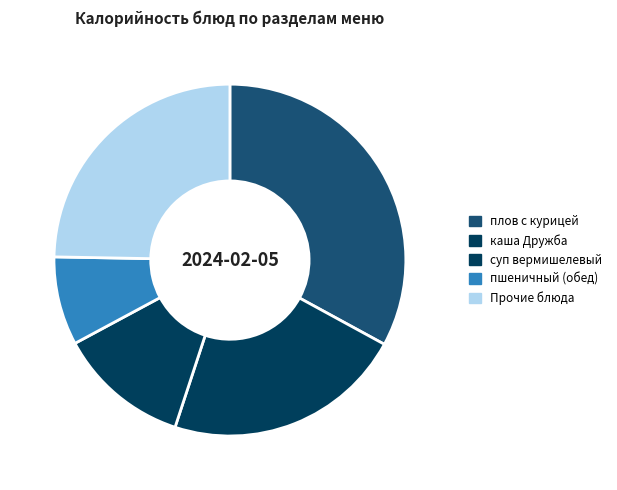

How many segments does this pie chart have?

5